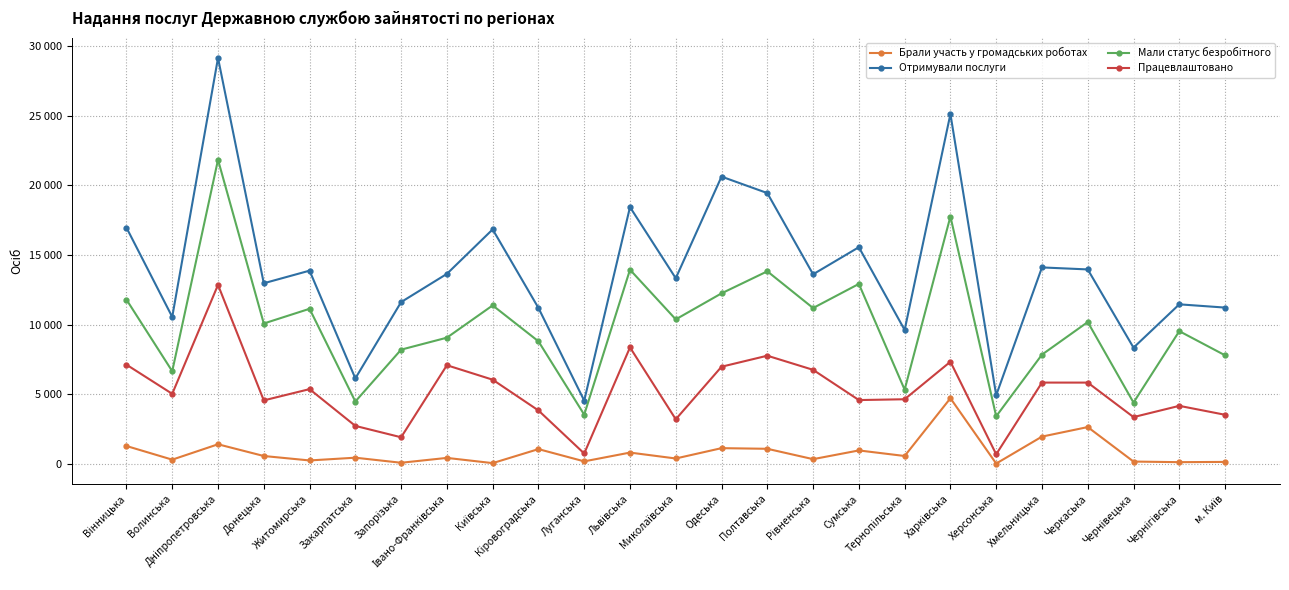

What is the difference between the Мали статус безробітного values at Львівська and Київська?

2563